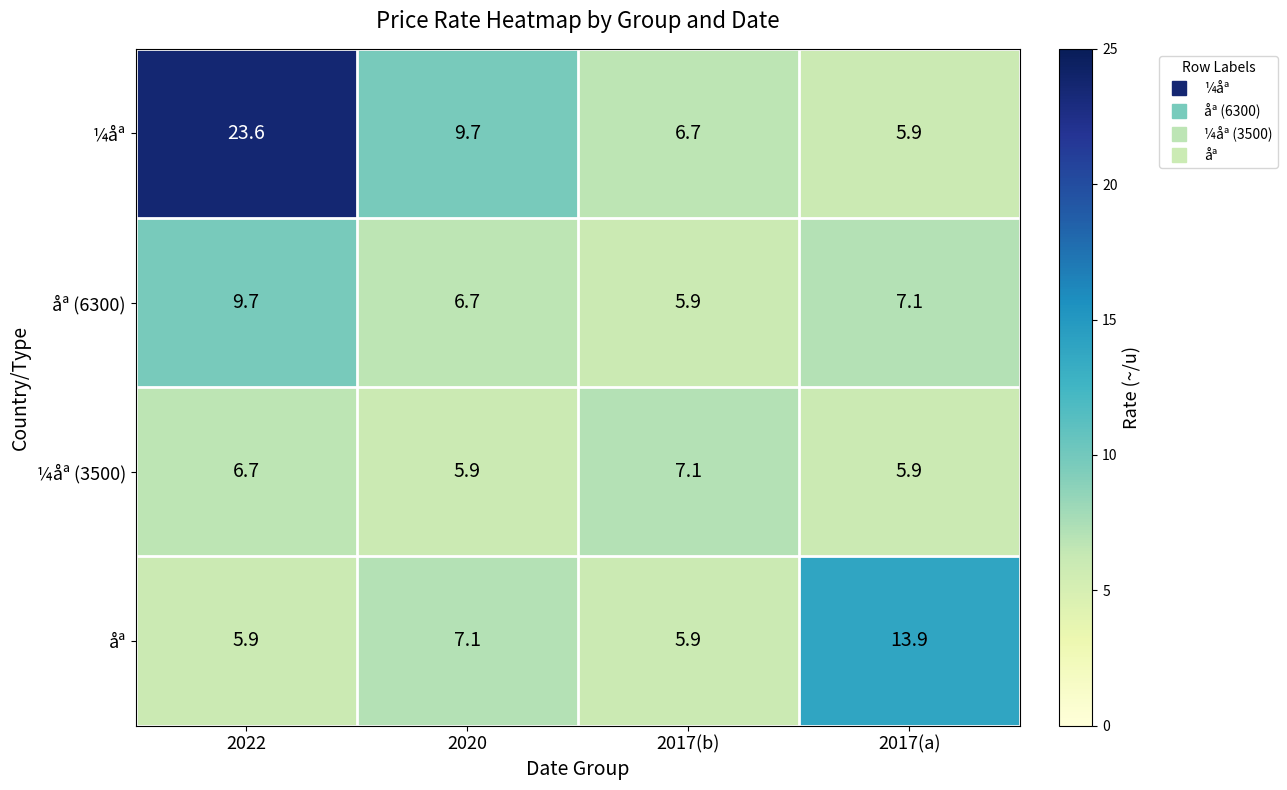

What is the greatest value displayed?

23.6